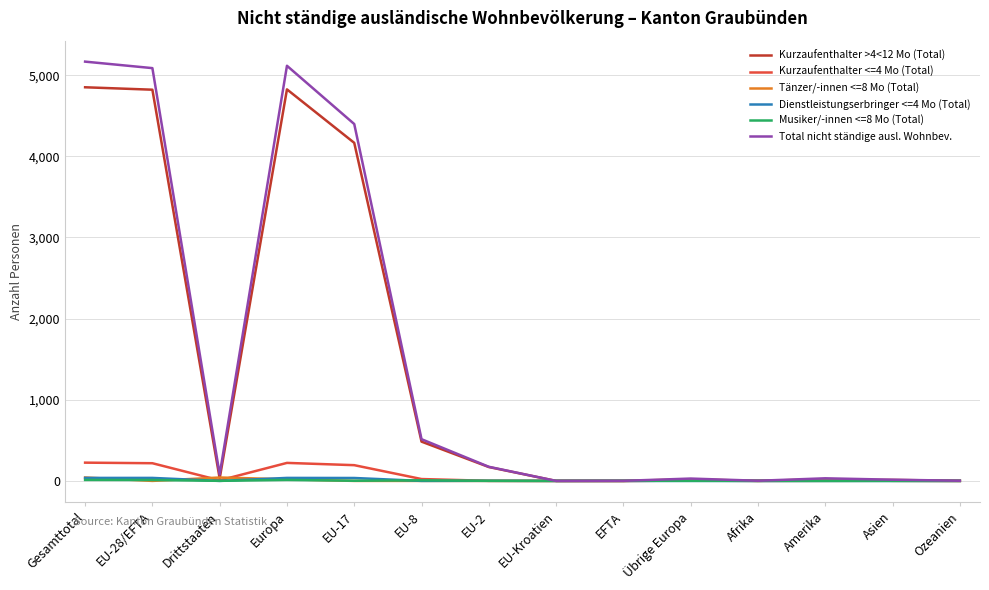

The value of Total nicht ständige ausl. Wohnbev. at Europa is 8981. True or false?

False